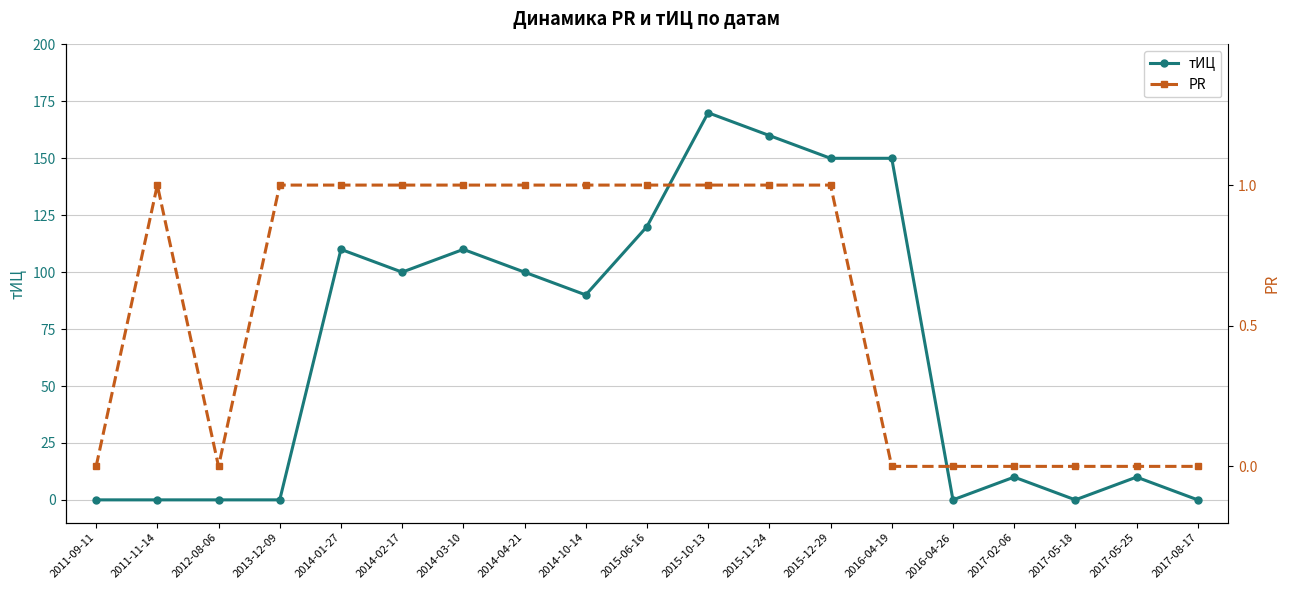

At which label does PR reach its minimum?

2011-09-11